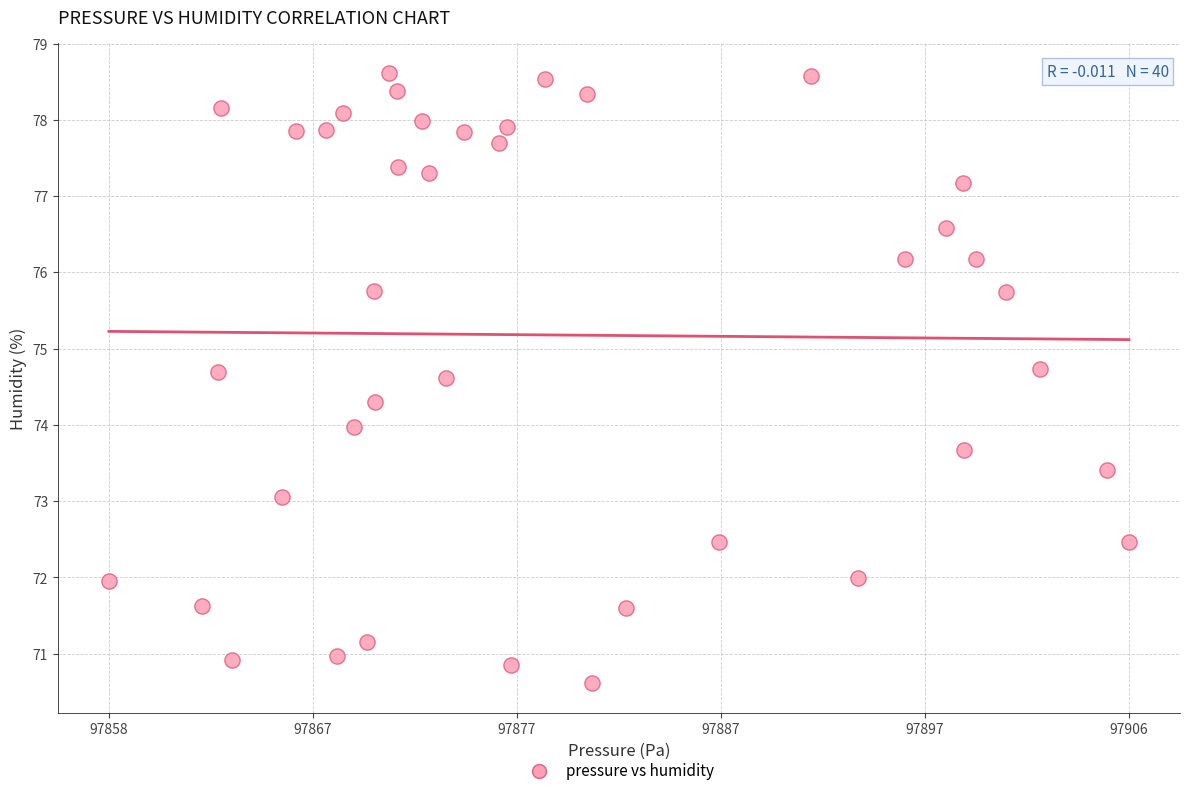

What is the range of X values (max minus min)?

48.9